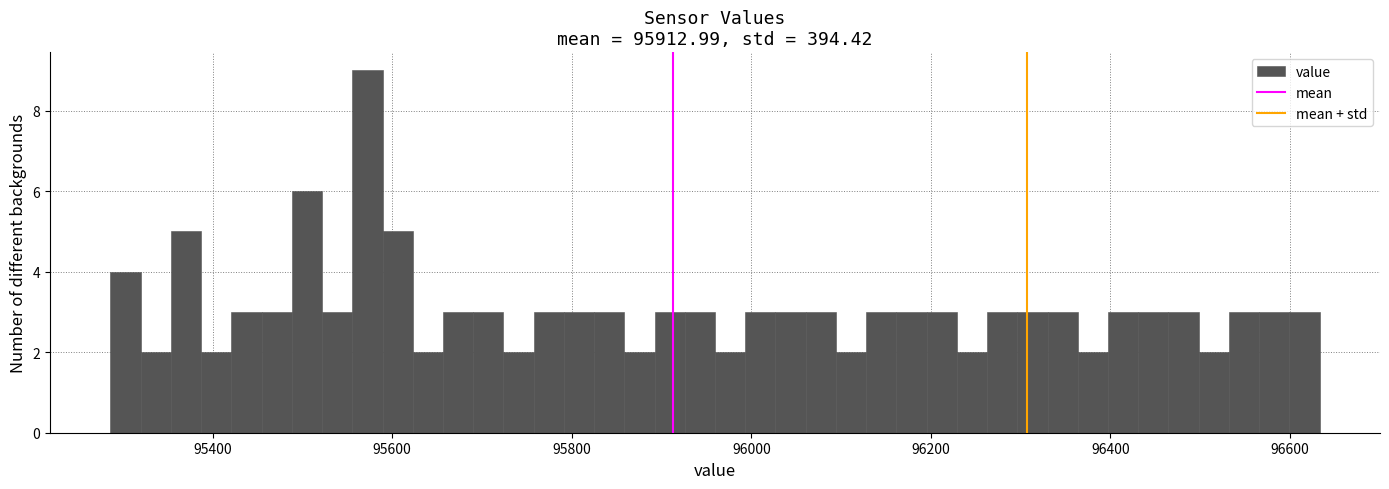

Read against the x-axis, roughly where is the centre of the tallest bar?

95580